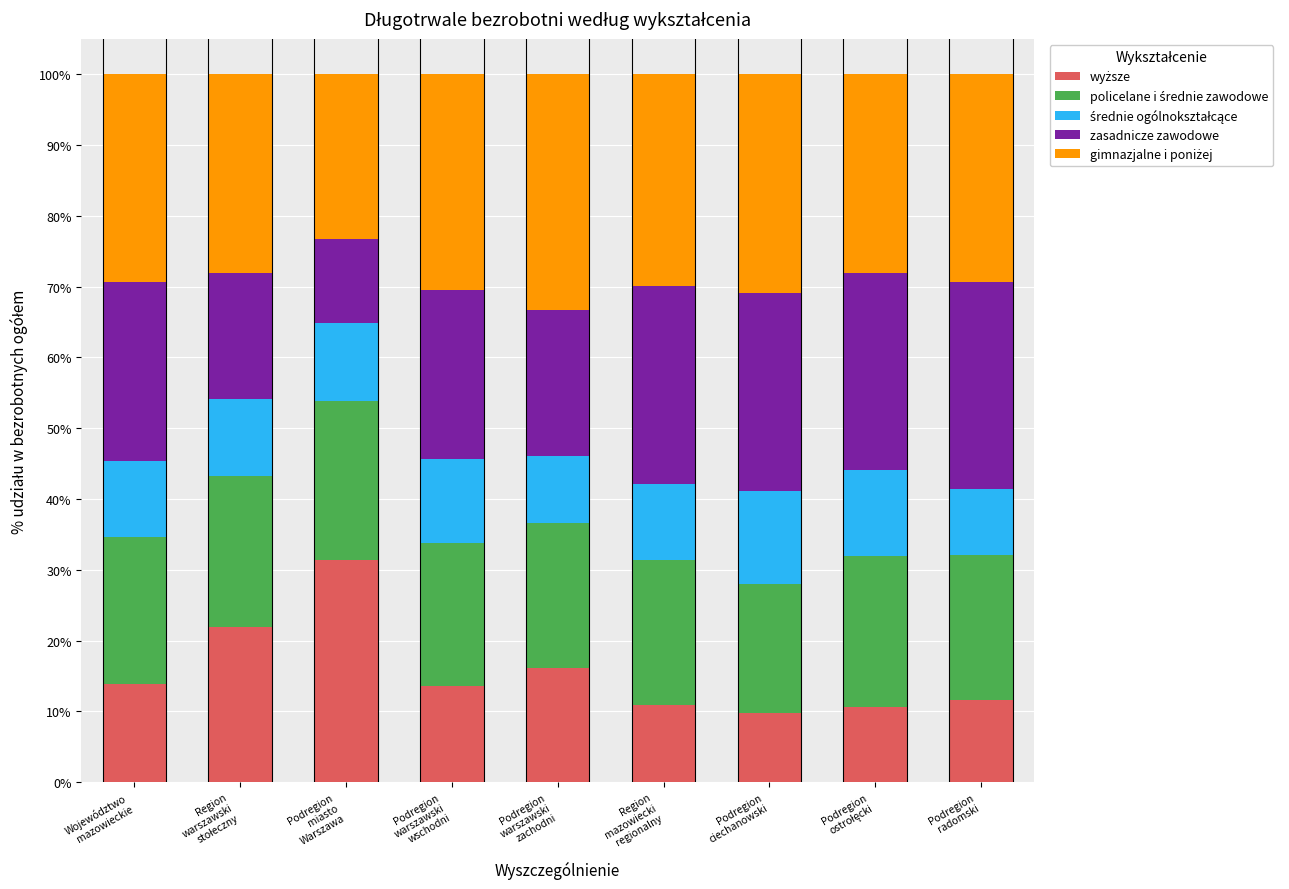

How many categories are shown in the chart?

9